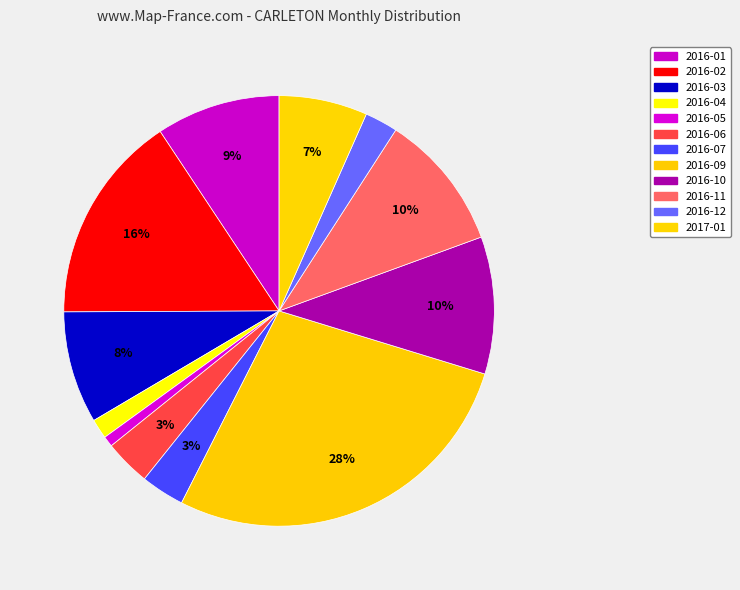

How many segments does this pie chart have?

12